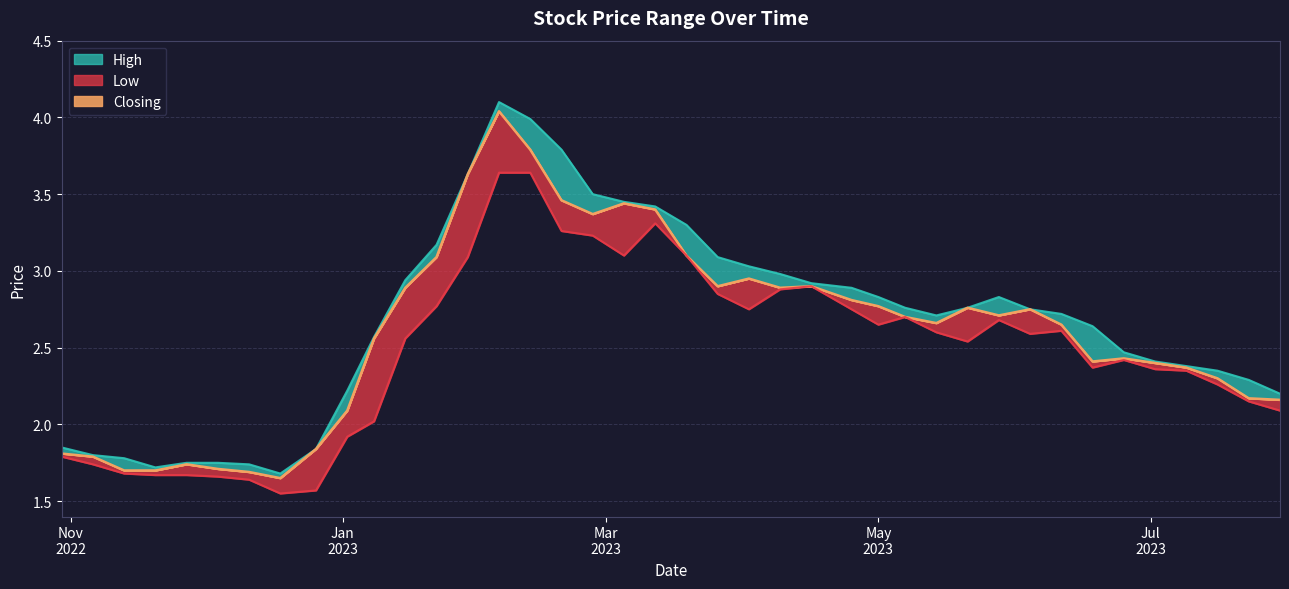

Is the value of Closing at 28/05/2023 greater than the value of Low at 27/11/2022?

Yes